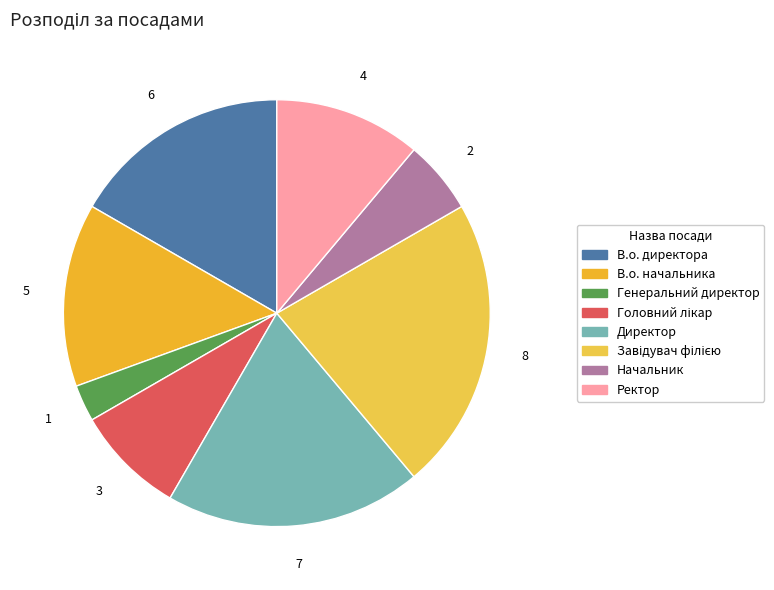

How many segments does this pie chart have?

8